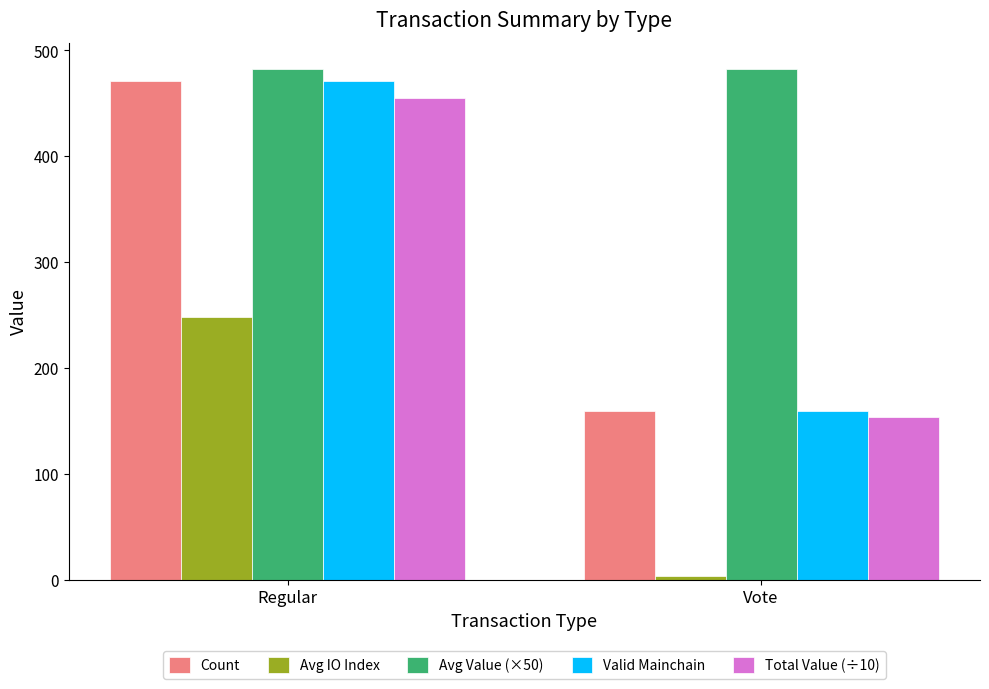

What is the average value of the Valid Mainchain series?

315.0